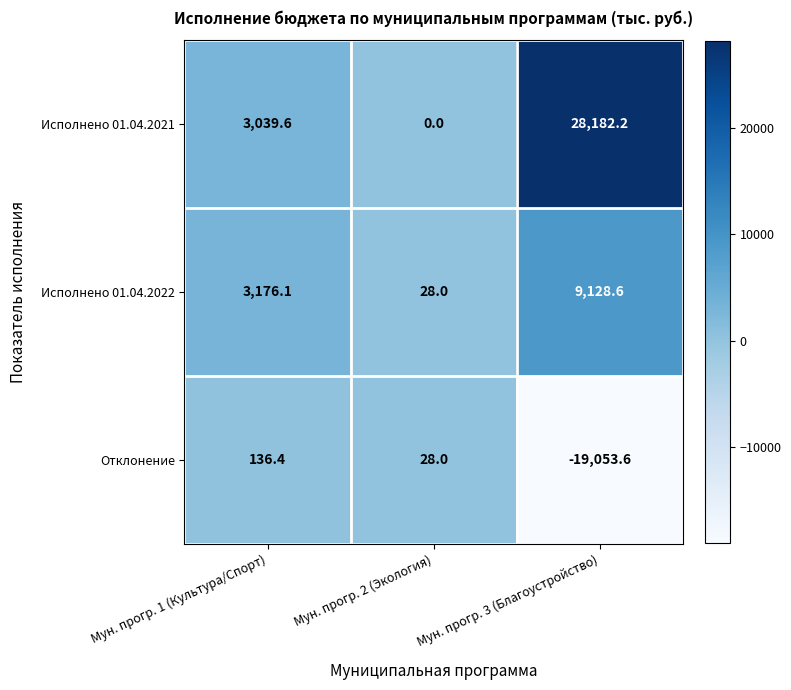

The value of Отклонение at Мун. прогр. 2 (Экология) is 28.0. True or false?

True